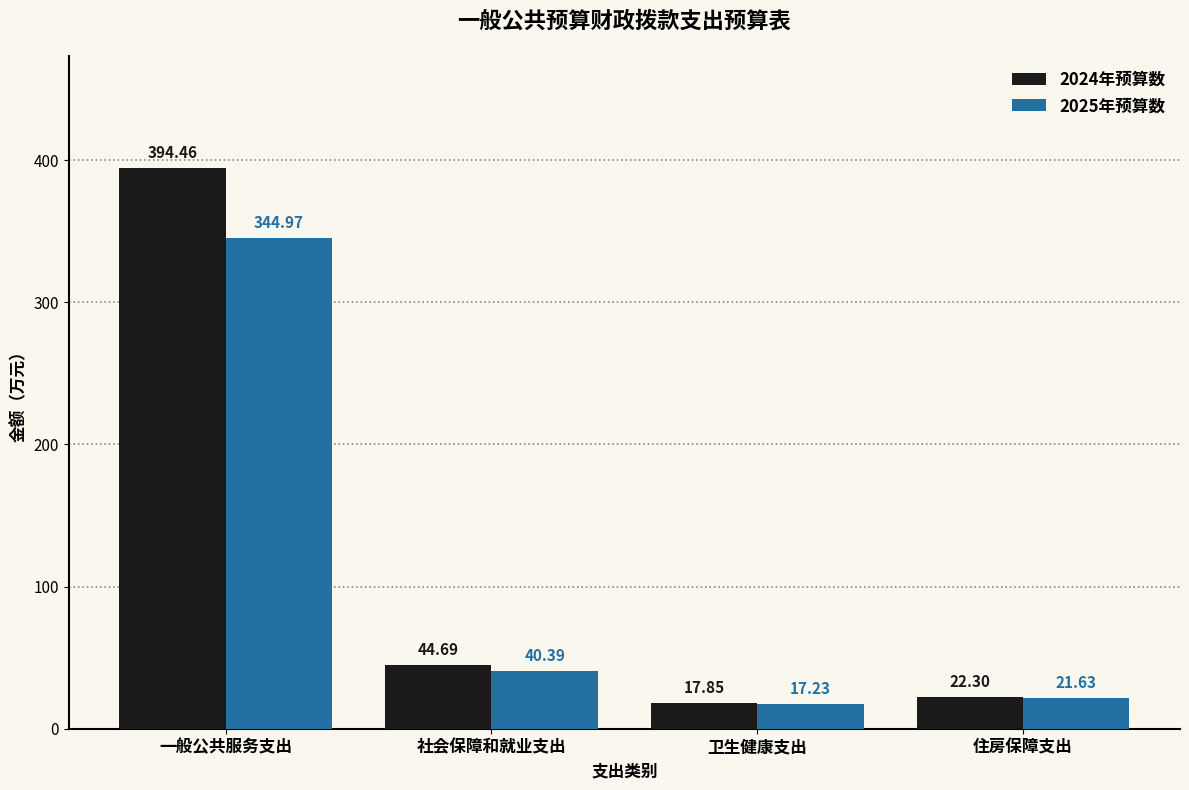

At which category is the sum across all series the highest?

一般公共服务支出